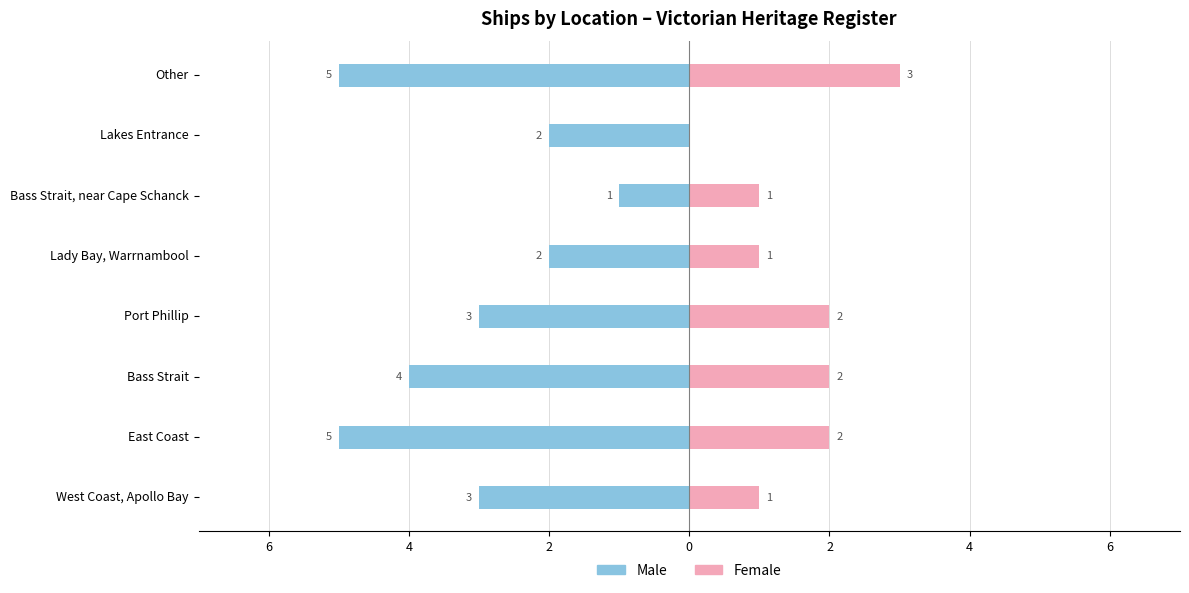

At how many categories does at least one series exceed -2?

8